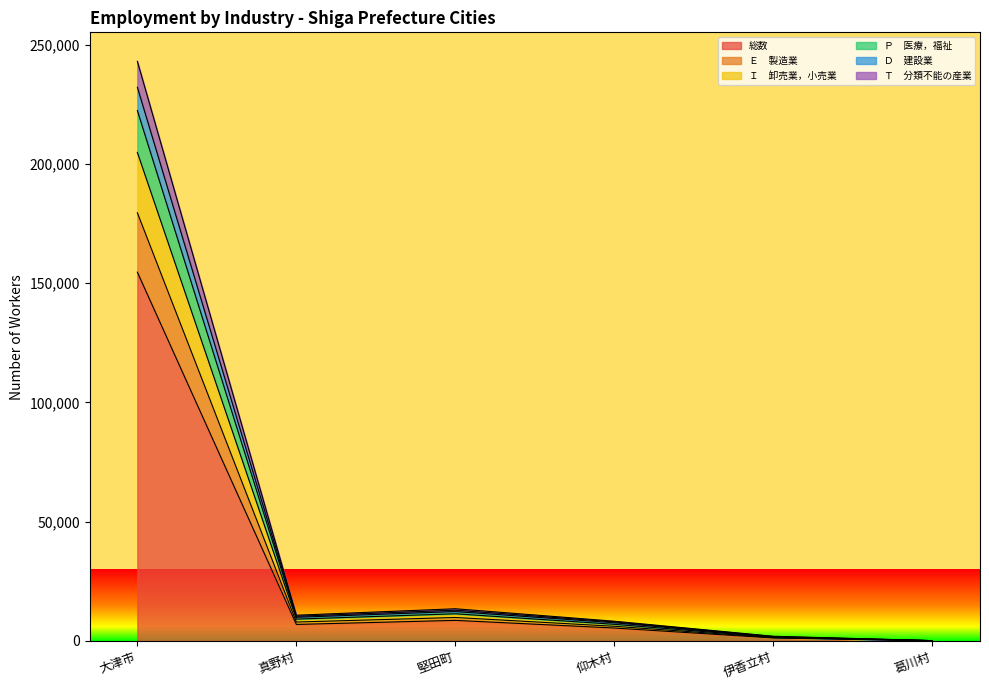

Which category has the highest value across all series?

大津市